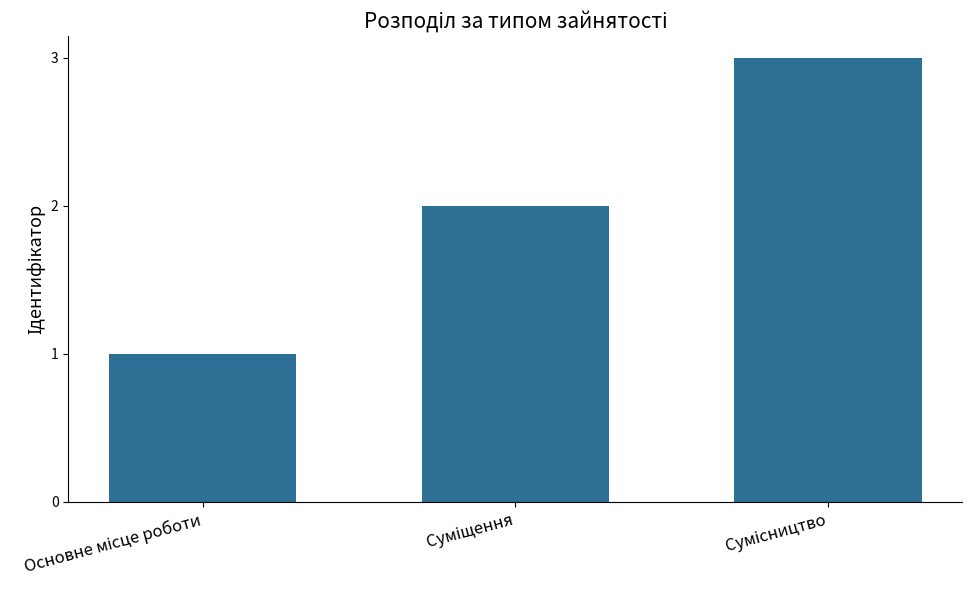

What is the sum of all values?

6